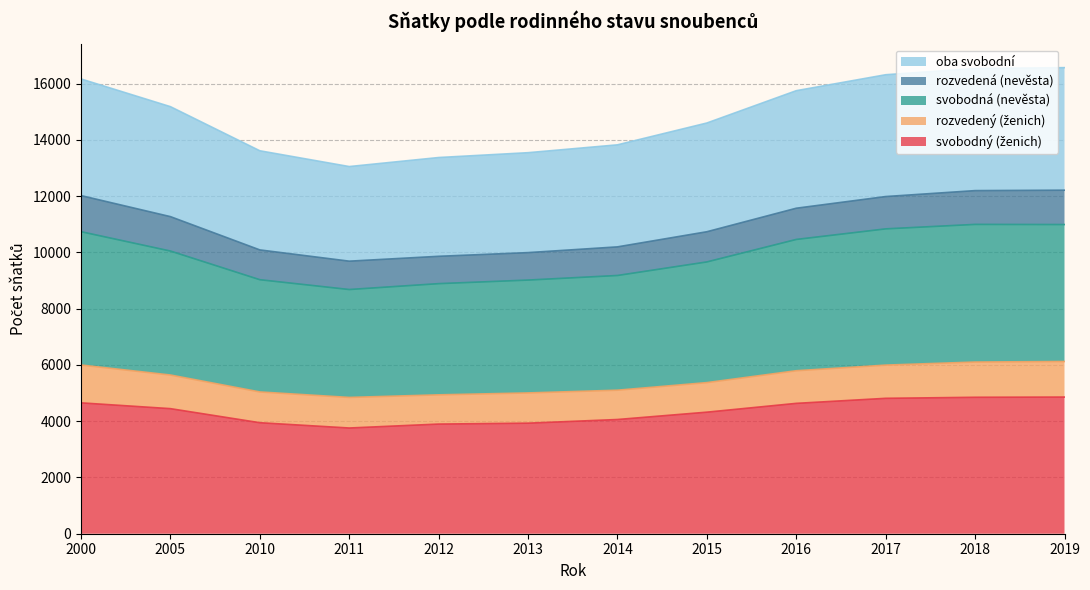

What is the value of the svobodný (ženich) point at the 11th from the left?

4850